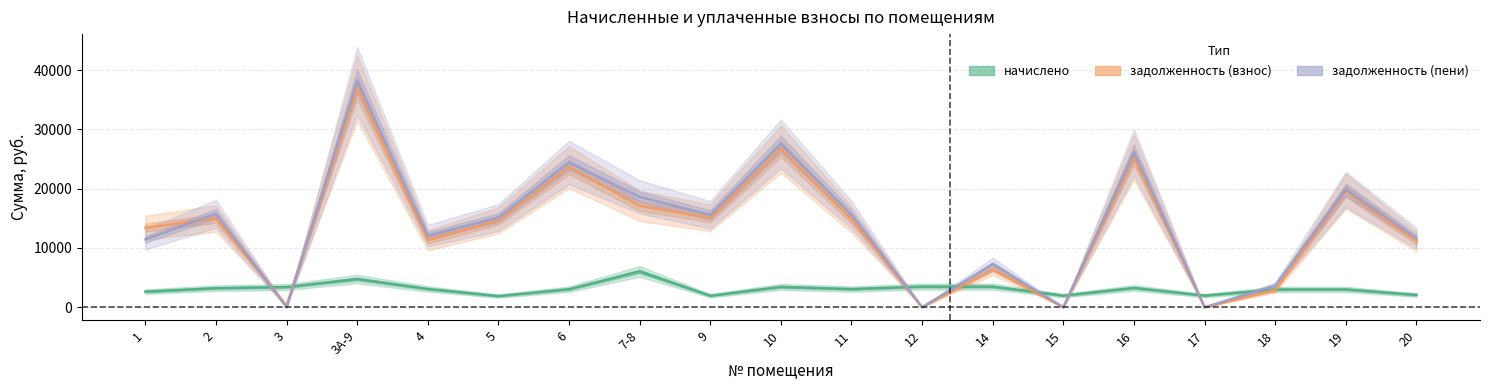

At which category does начислено reach its first local peak?

3А-9